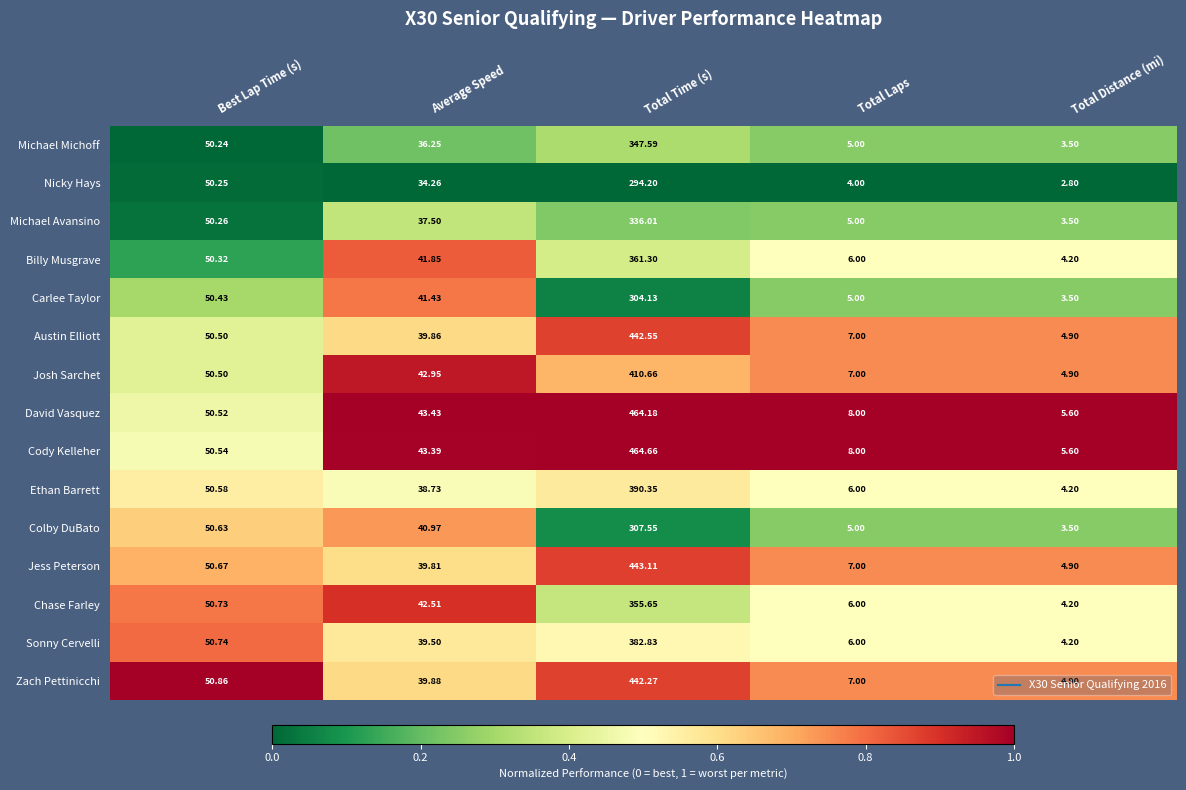

What is the total value across all series at Average Speed?

602.3